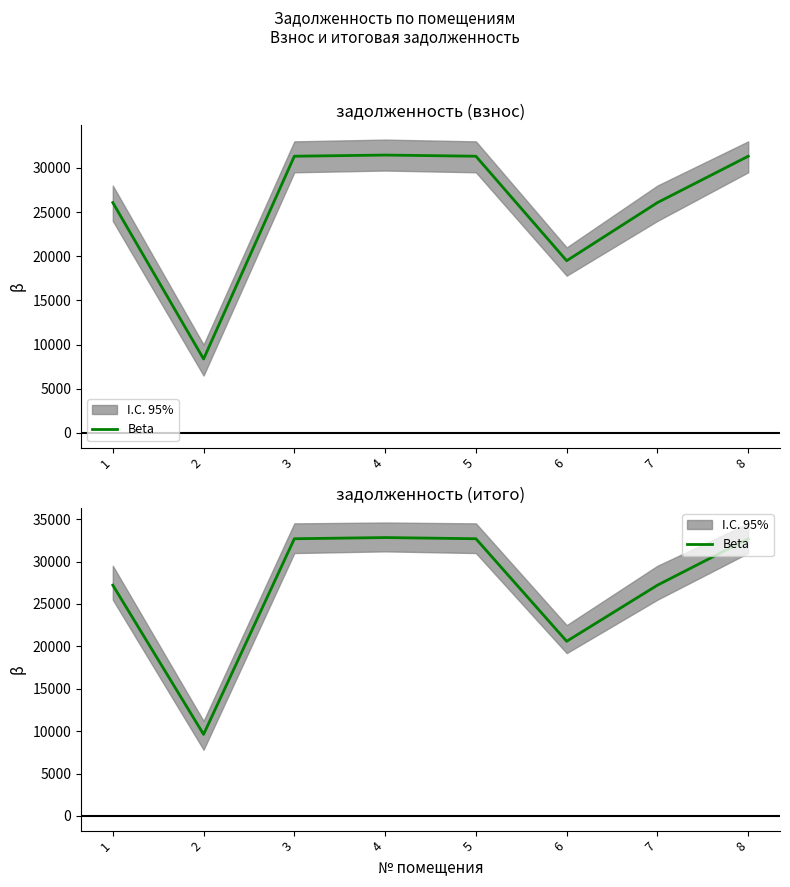

Reading left to right, list all the values displayed in this chart.

27211.9	9617.7	32688.4	32826.0	32688.4	20593.4	27211.9	32688.4